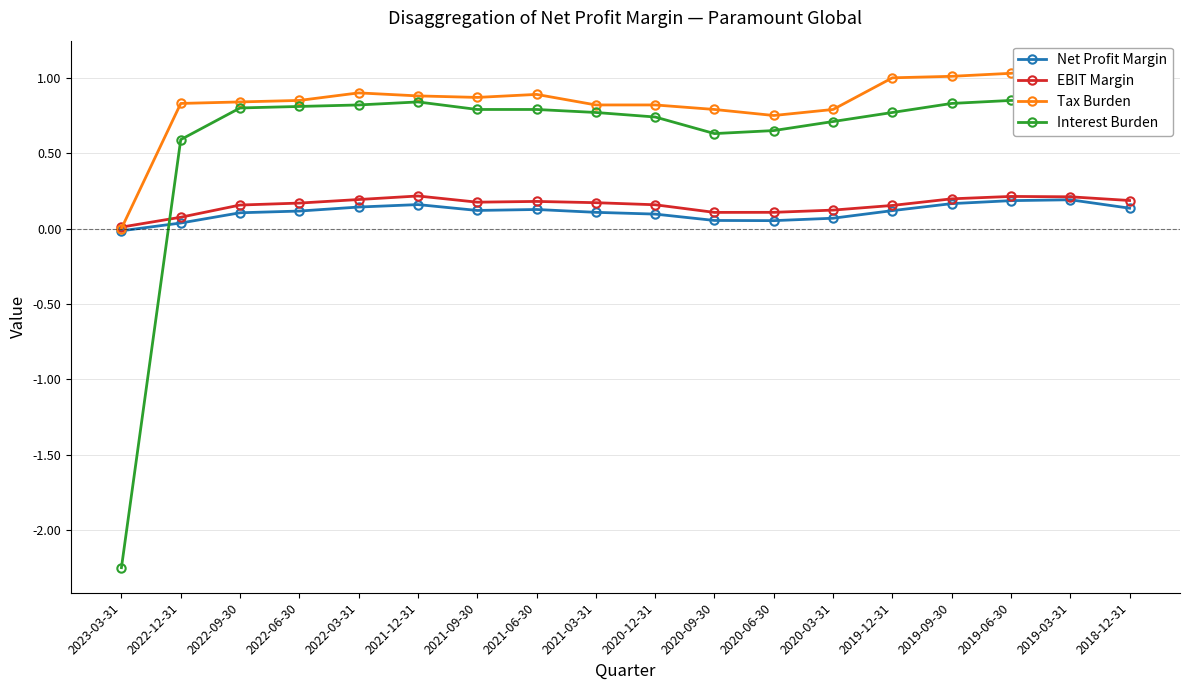

The Tax Burden series shows 1.1 at 2019-03-31. True or false?

True